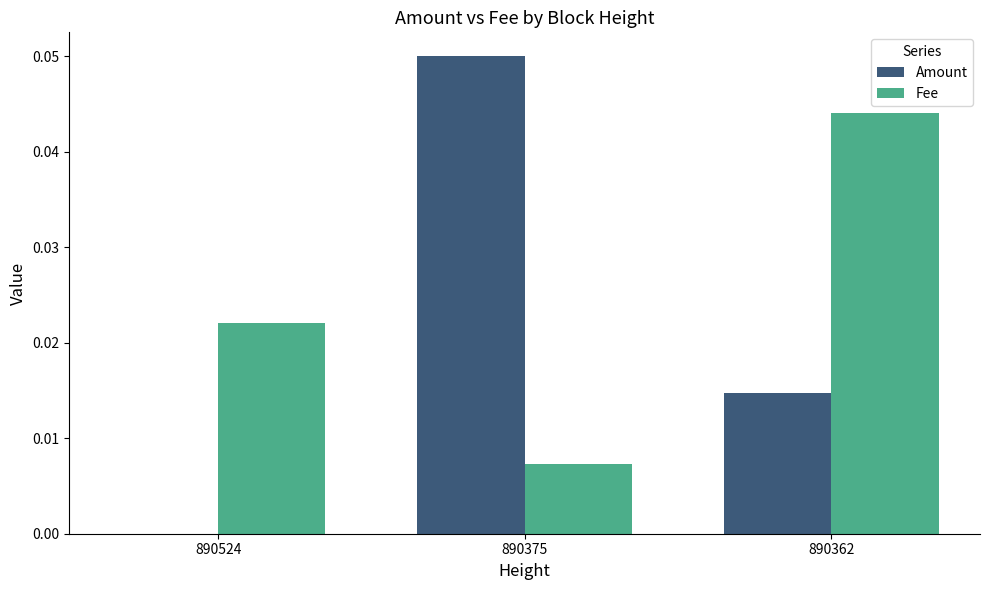

Between 890524 and 890375, which series saw the biggest shift?

Amount